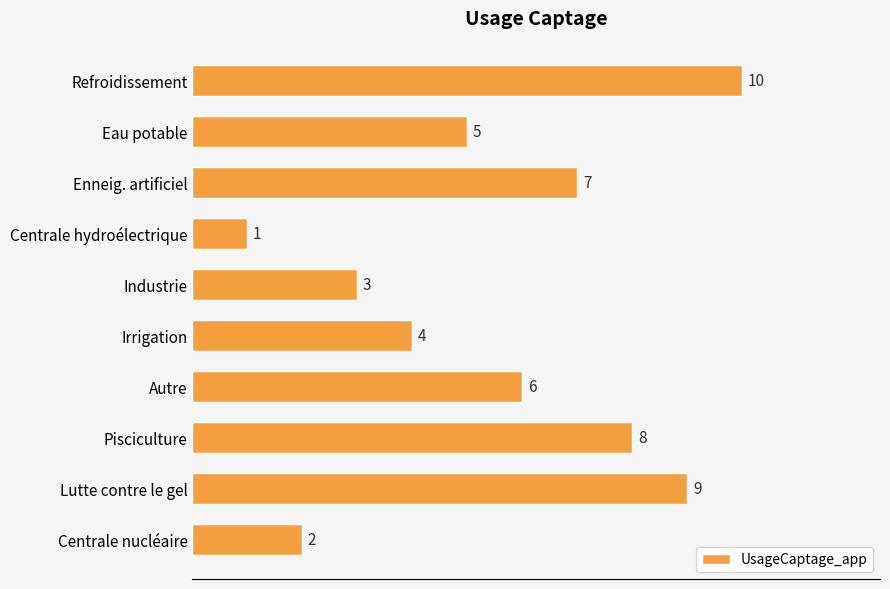

What is the difference between the maximum and minimum values?

9